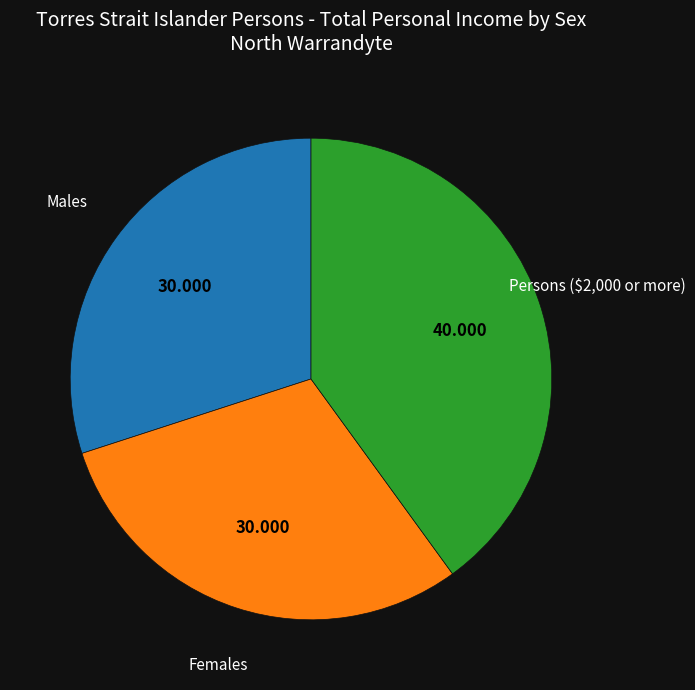

Is there a majority slice in this chart?

No